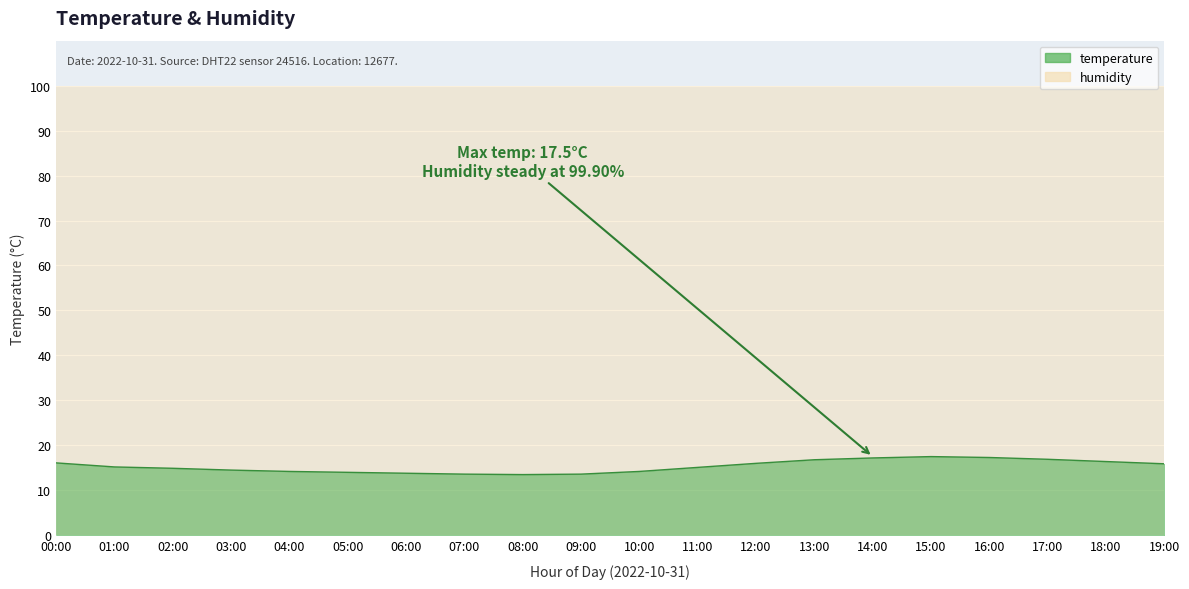

What is the label of the 1st point from the left?

00:00